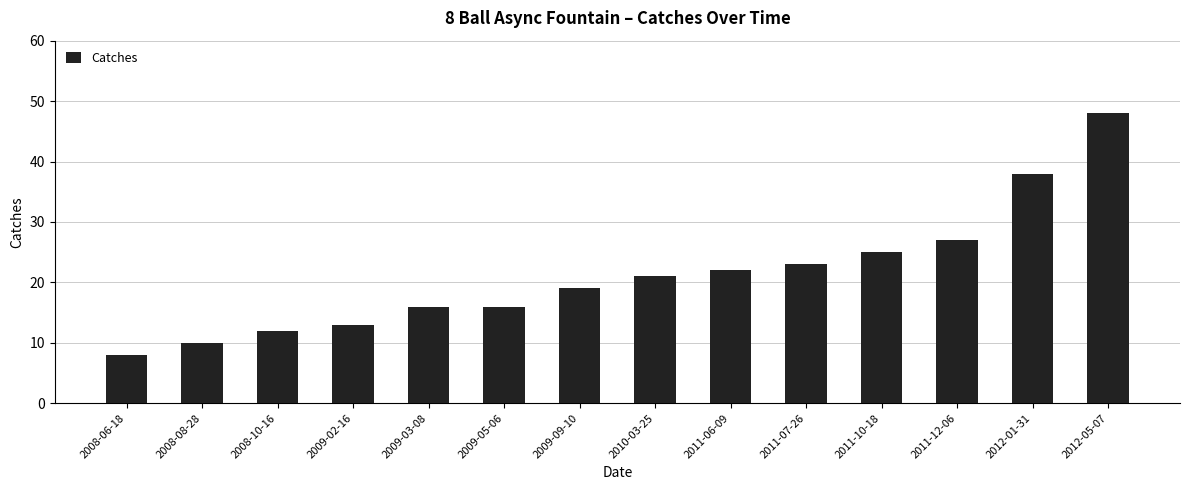

Between 2012-01-31 and 2008-10-16, which is larger?

2012-01-31